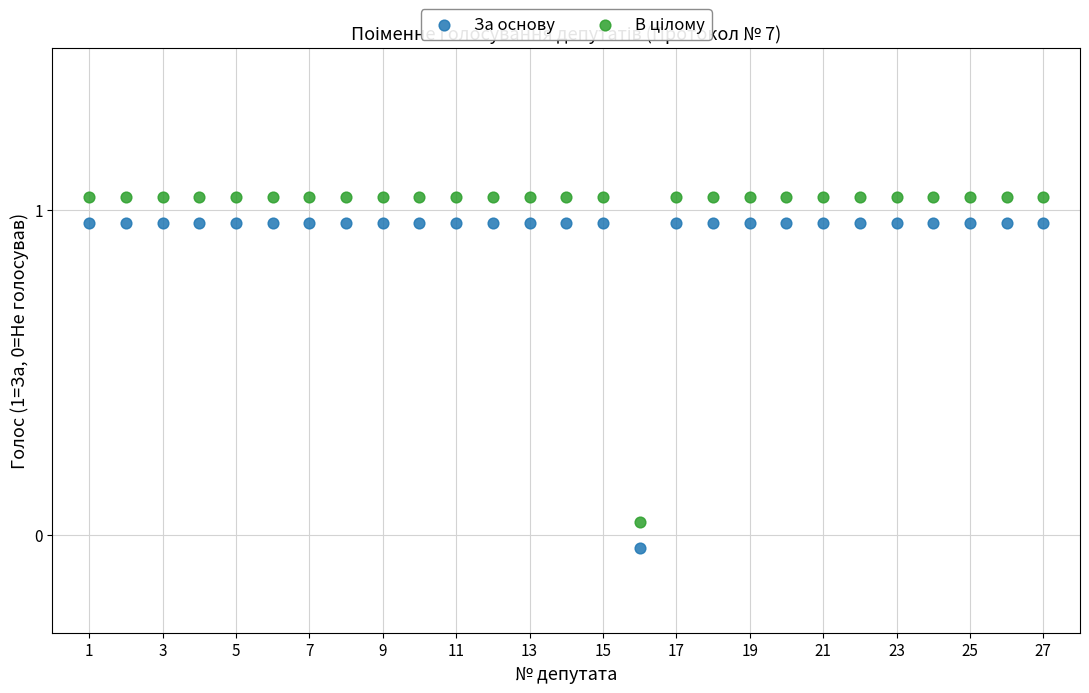

Which series reaches the minimum Y coordinate?

За основу